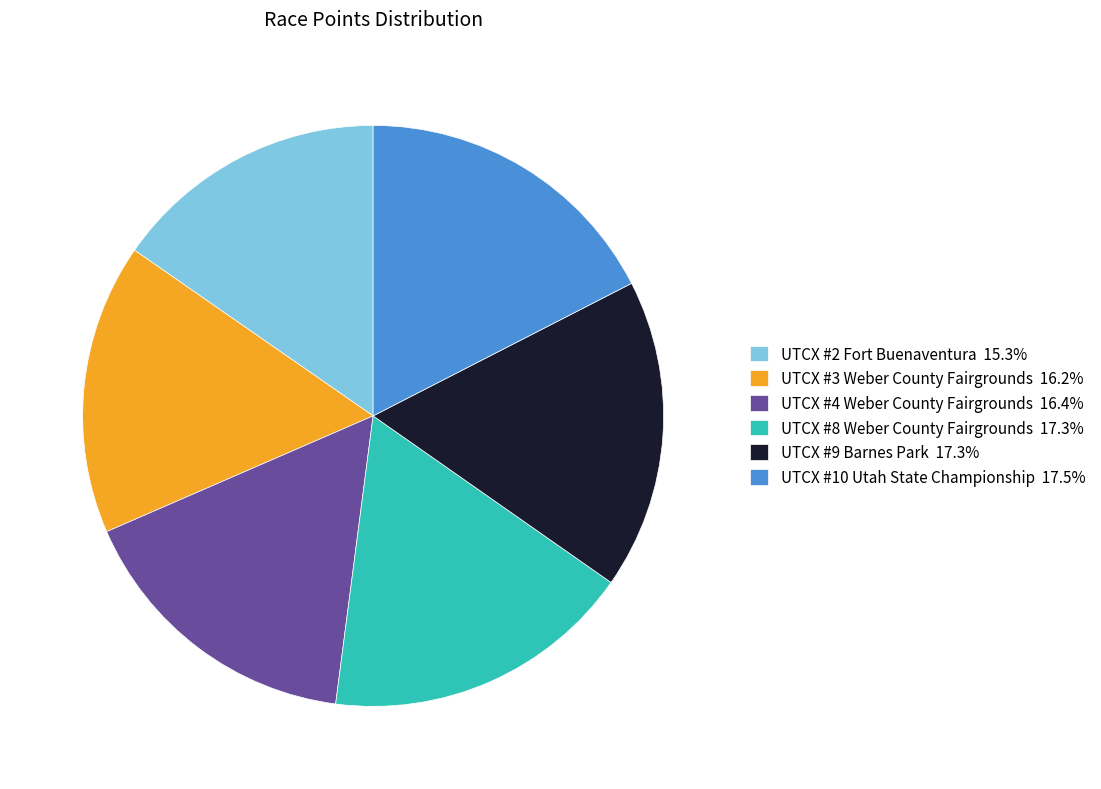

What is the ratio of the value at UTCX #9 Barnes Park to the value at UTCX #2 Fort Buenaventura?

1.1